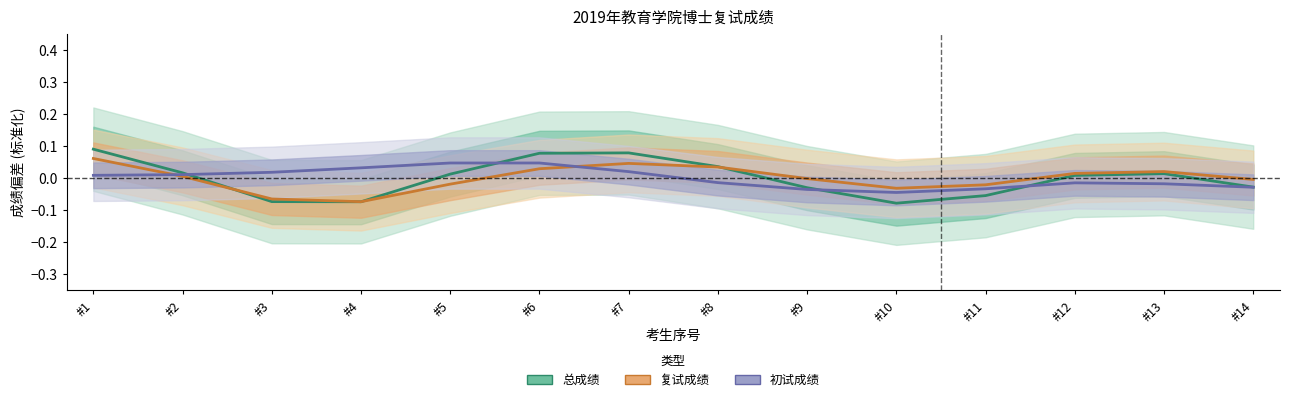

At which category is the sum across all series the highest?

#1